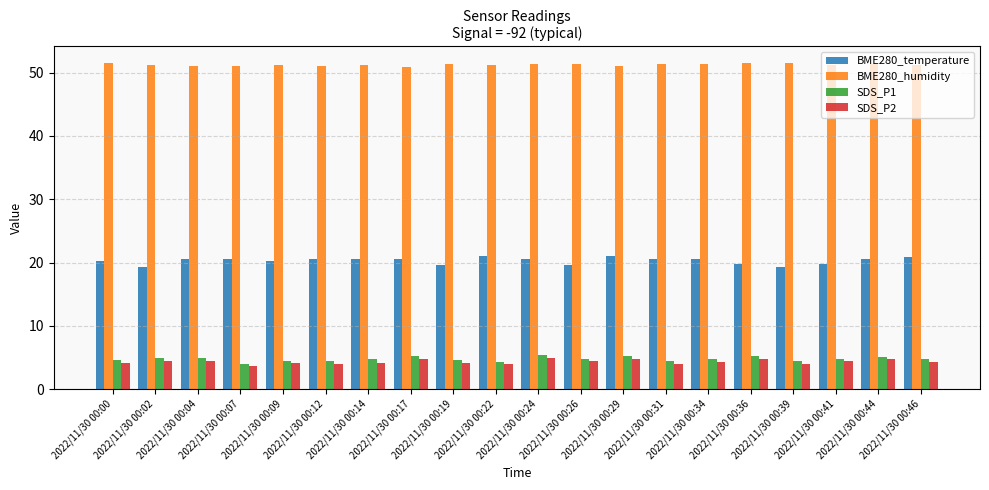

Is the value of SDS_P1 at 2022/11/30 00:24 greater than the value of BME280_humidity at 2022/11/30 00:31?

No